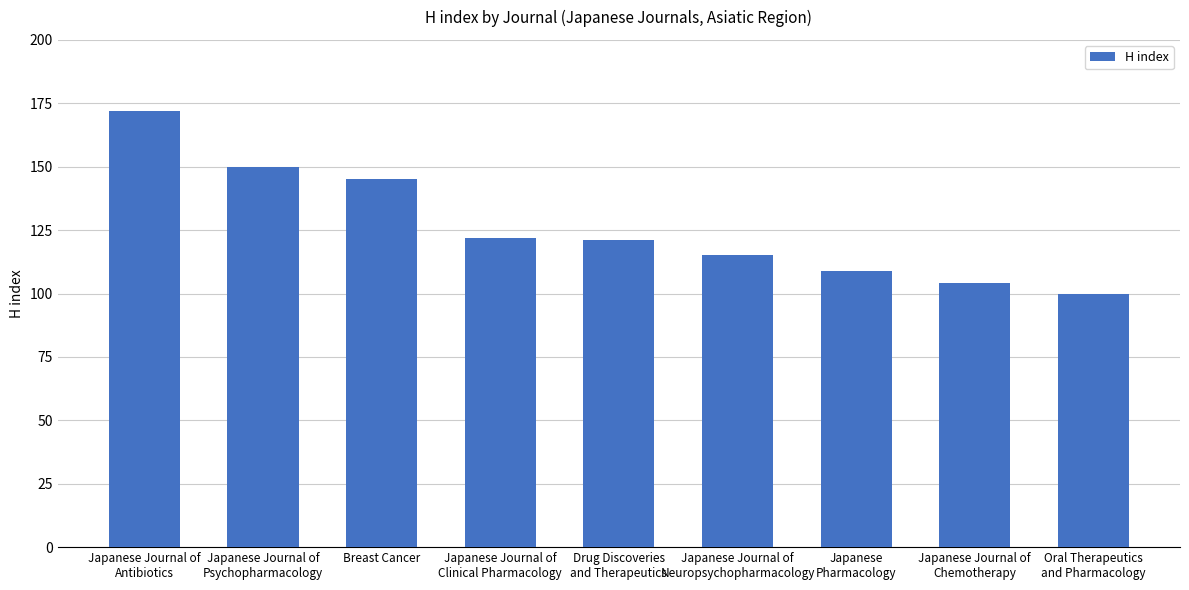

True or false: the data shows 145 at Breast Cancer.

True